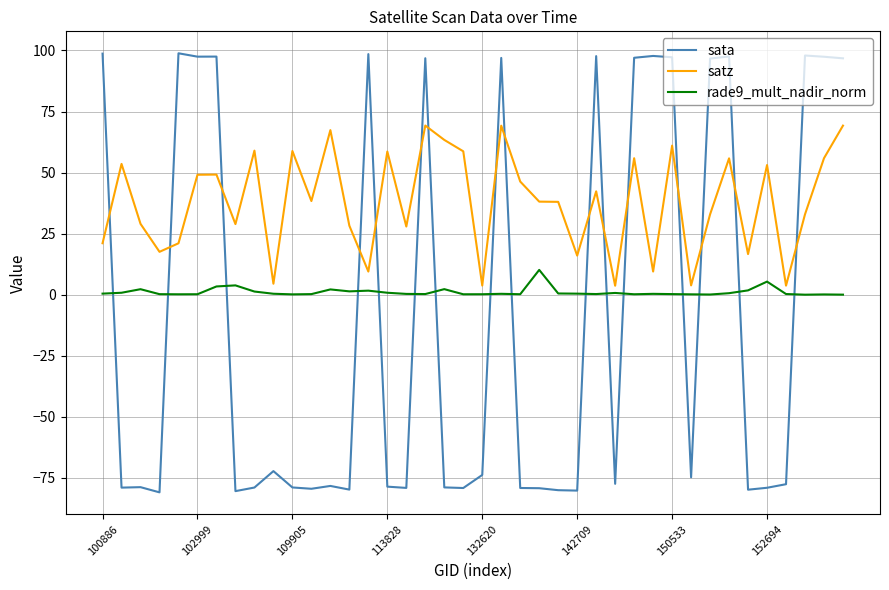

What is the difference between the maximum and minimum values in the sata series?

179.8